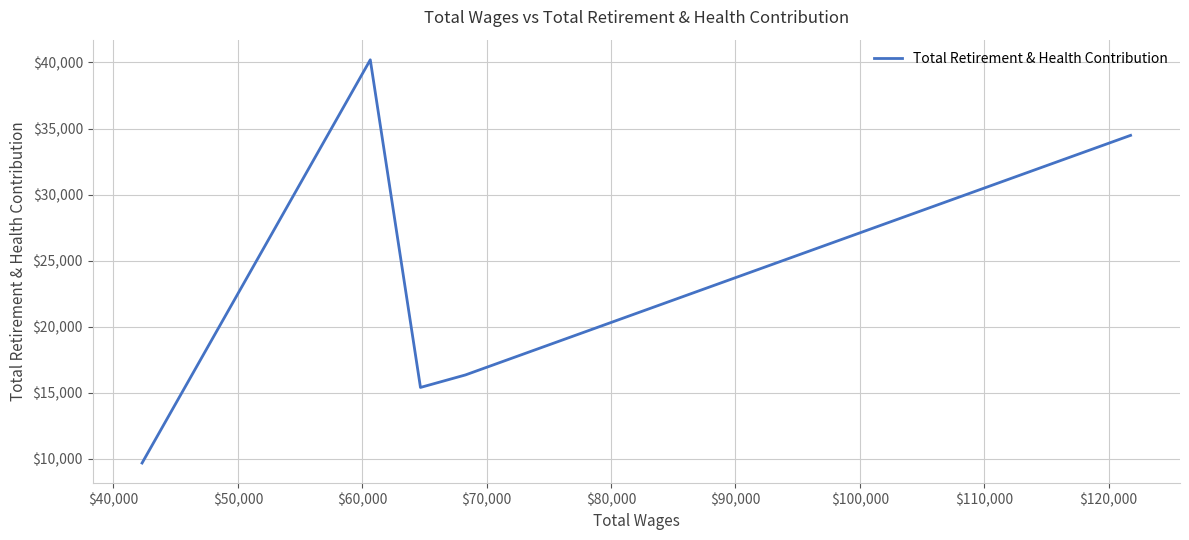

How many categories are shown in the chart?

5